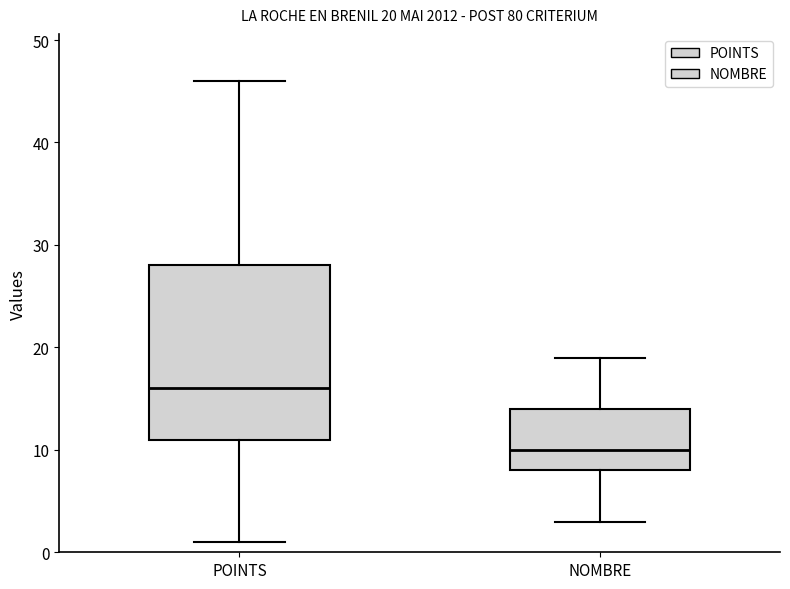

Which box has the highest median line?

POINTS